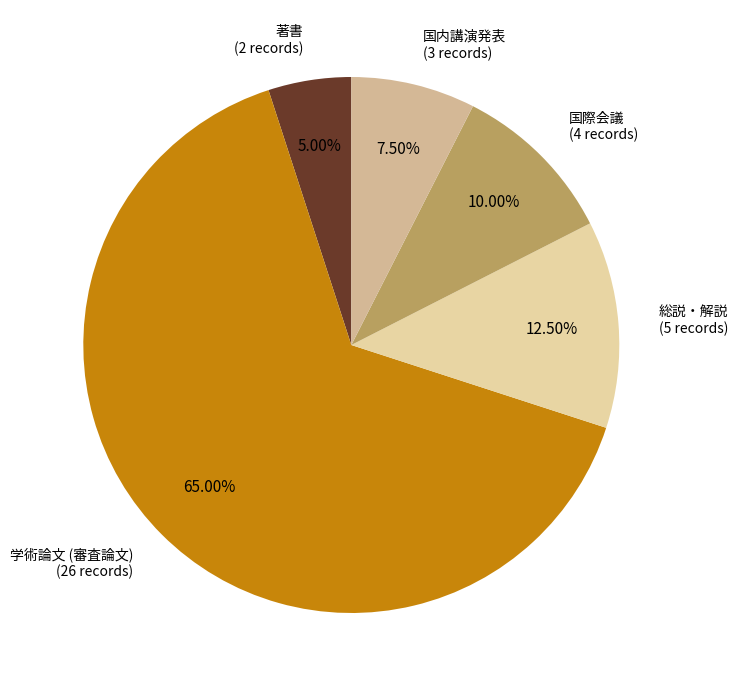

Which slice is the largest?

学術論文 (審査論文)